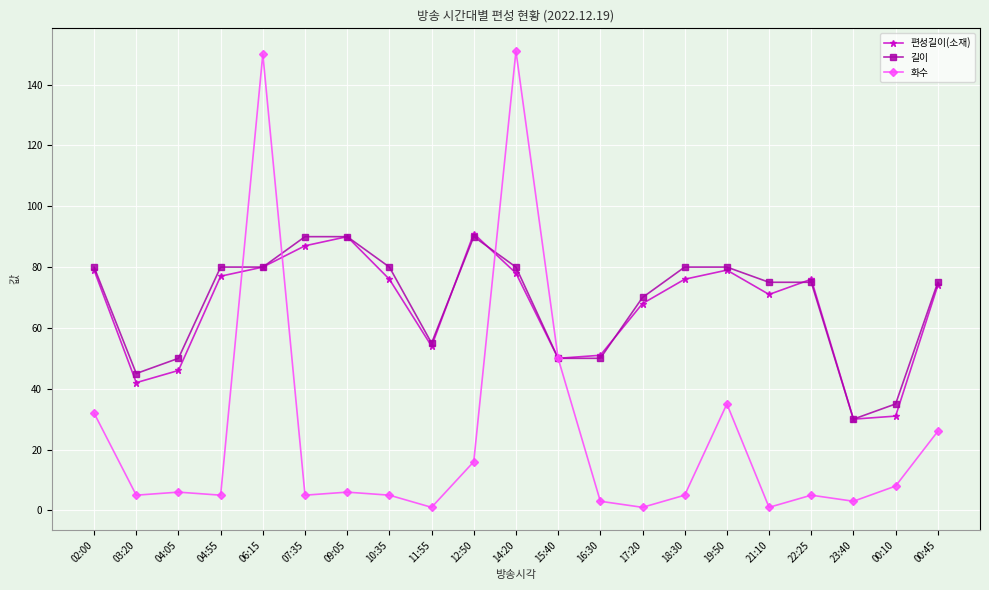

What is the difference between the maximum and second lowest values in the 길이 series?

55